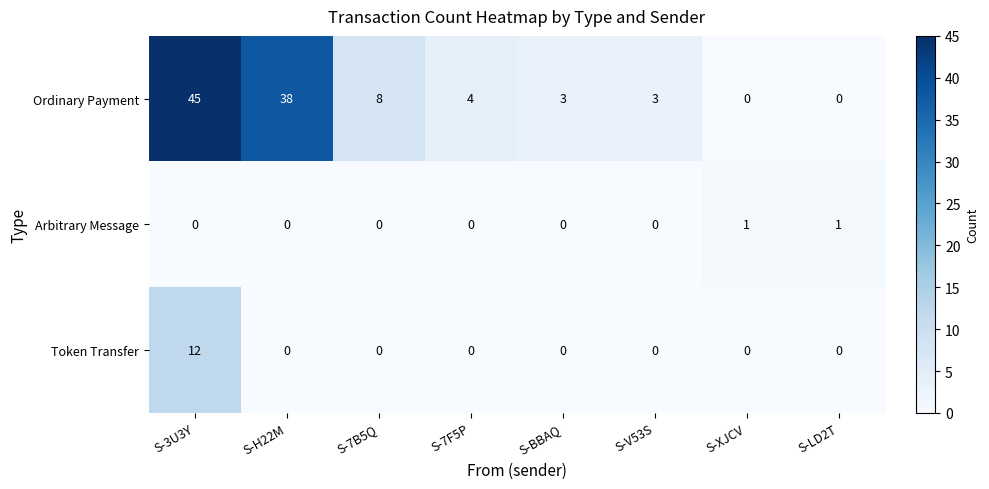

True or false: Arbitrary Message has a value of 0 at S-7F5P.

True